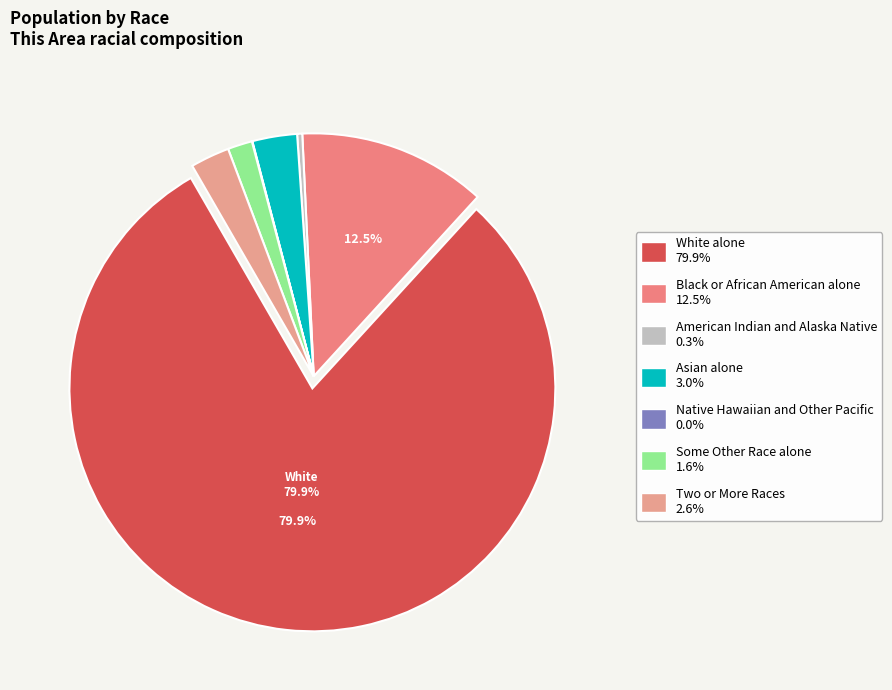

Do Two or More Races and White alone together represent more than half of the pie?

Yes